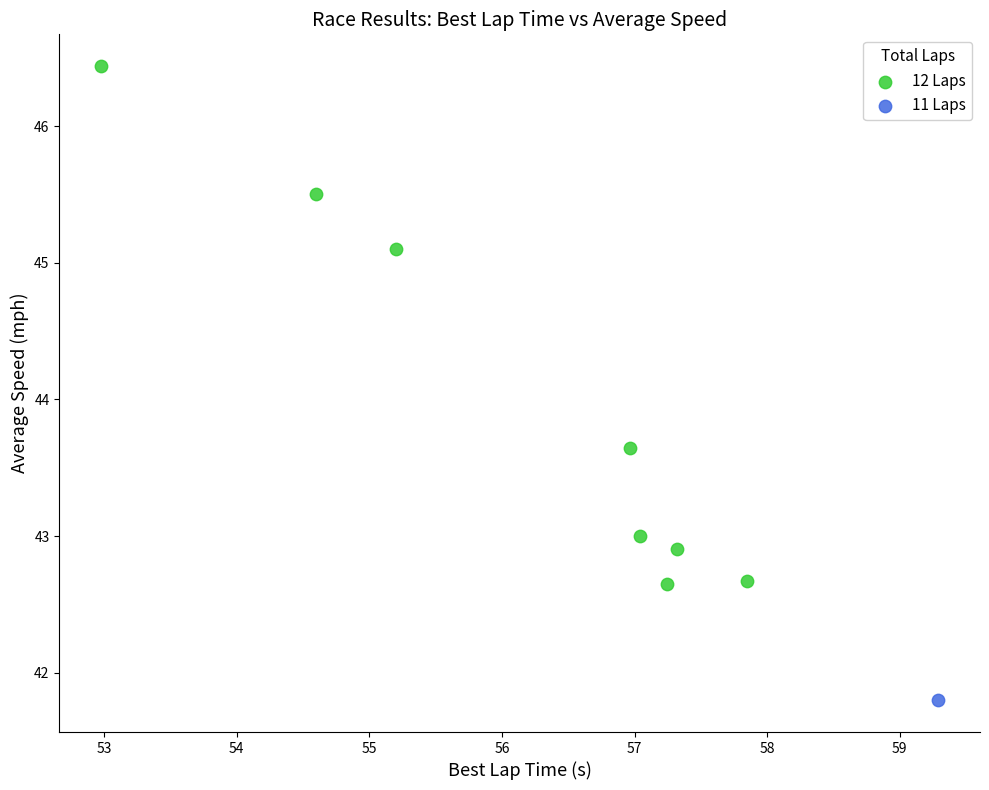

What are all the series names shown in the legend?

12 Laps, 11 Laps